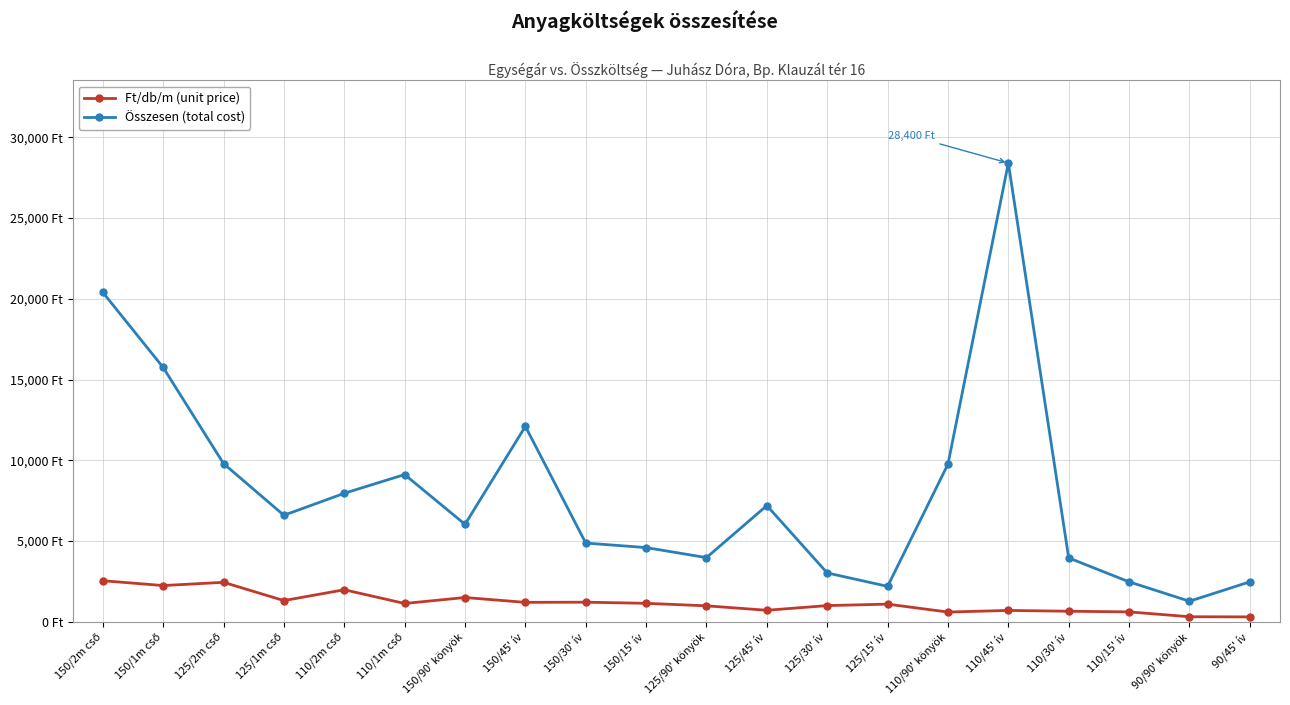

At how many categories does at least one series exceed 20112?

2